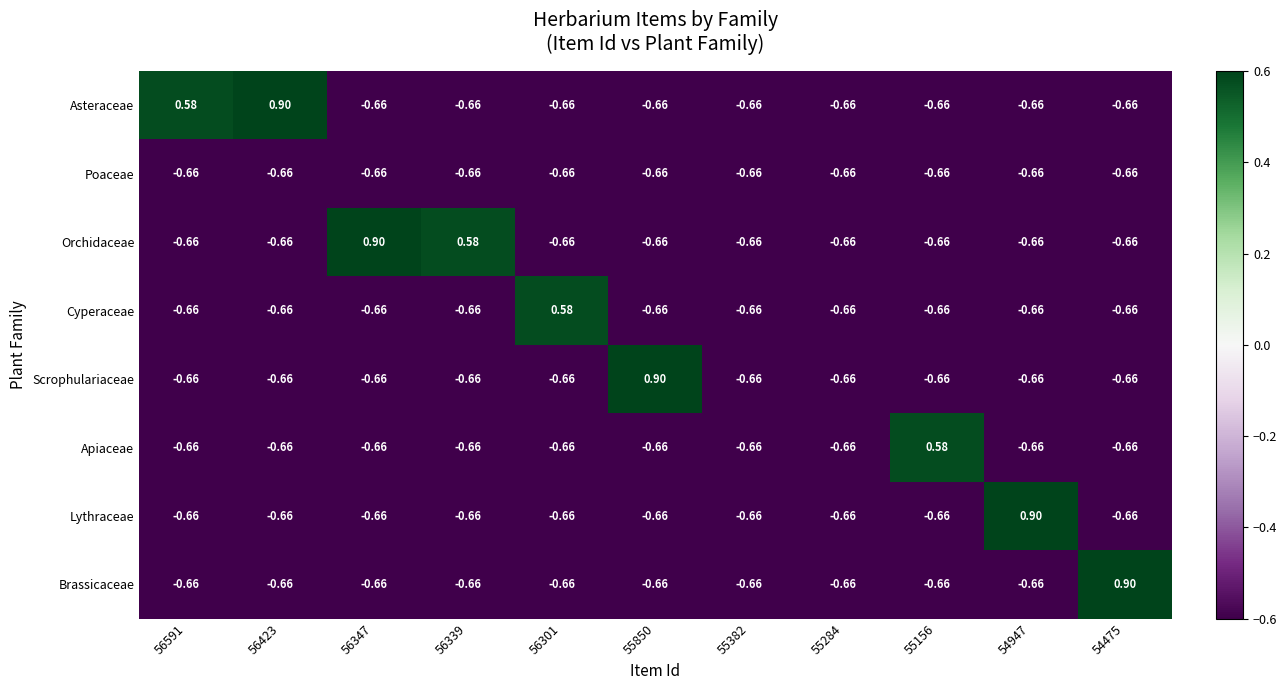

Between 55284 and 54475, which series saw the biggest shift?

Brassicaceae